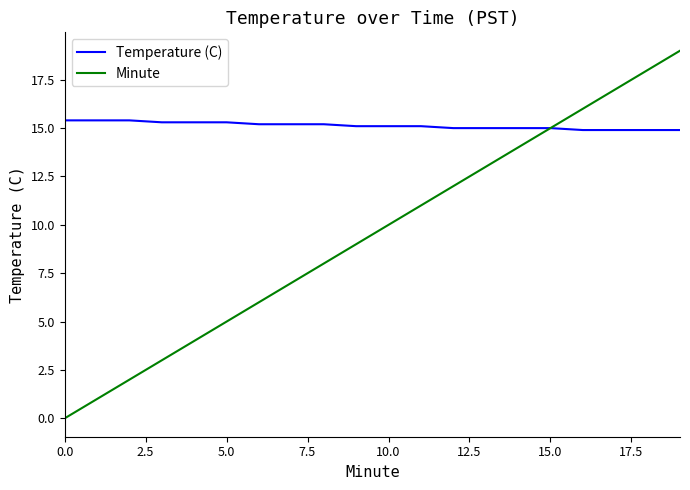

Which series has the largest total across all categories?

Temperature (C)